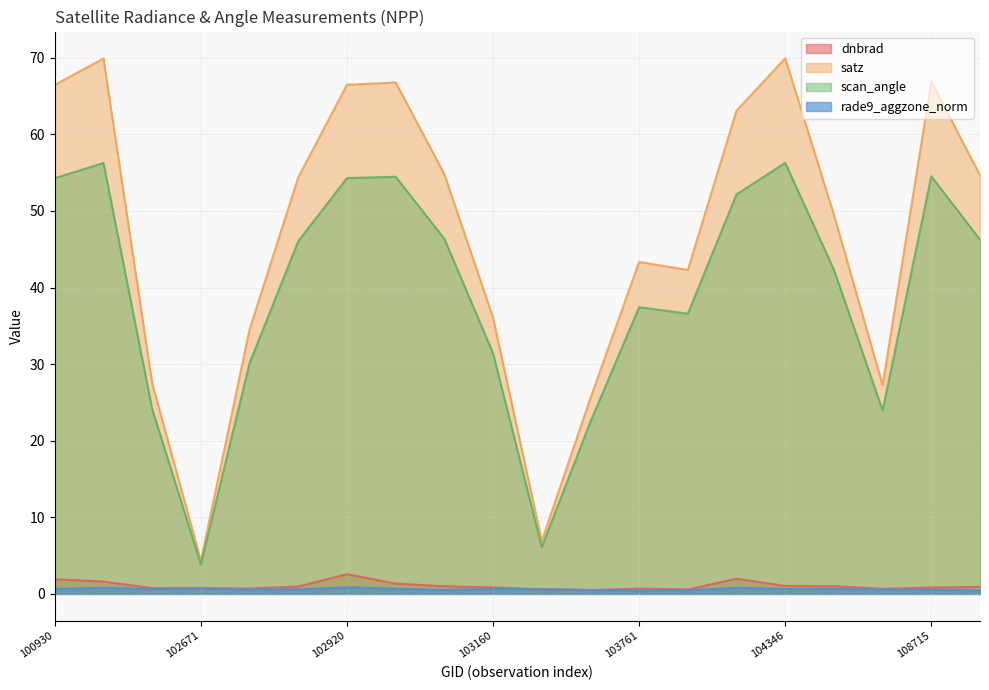

Reading left to right, what are all the values shown in this chart?

dnbrad: 1.9	1.6	0.8	0.7	0.7	1.0	2.6	1.3	1.0	0.8	0.6	0.5	0.7	0.6	2.0	1.0	1.0	0.7	0.8	0.9
satz: 66.5	69.9	27.5	4.3	34.5	54.4	66.5	66.8	54.8	36.1	6.9	25.6	43.4	42.3	63.1	69.9	49.5	27.3	66.9	54.7
scan_angle: 54.3	56.3	24.1	3.8	30.1	46.1	54.3	54.5	46.4	31.4	6.1	22.5	37.4	36.6	52.2	56.3	42.3	23.9	54.5	46.3
rade9_aggzone_norm: 0.7	0.8	0.7	0.7	0.6	0.6	0.9	0.7	0.5	0.6	0.6	0.5	0.4	0.5	0.8	0.6	0.7	0.6	0.5	0.5